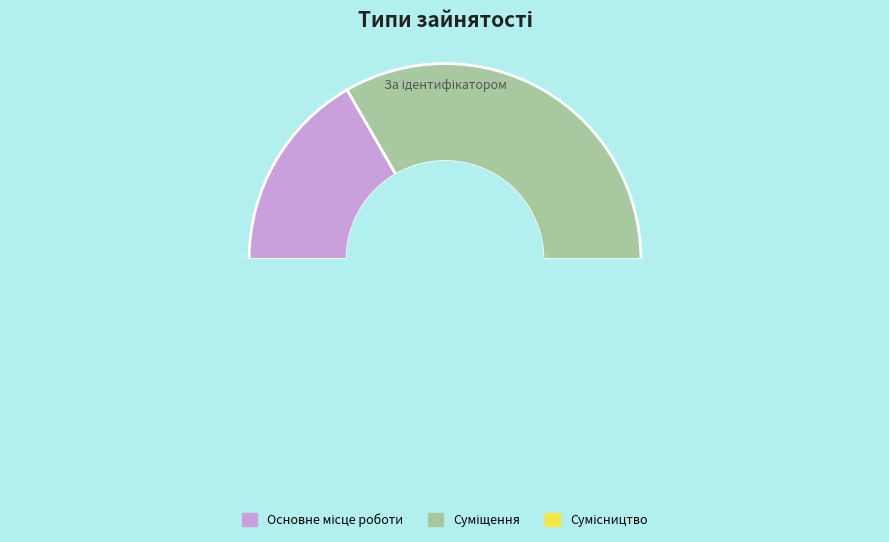

To the nearest percent, what is the combined percentage of Сумісництво and Суміщення?

83%